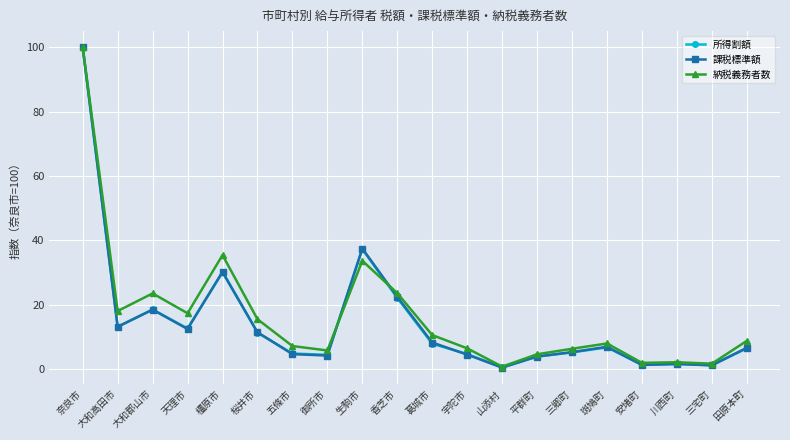

Is the value of 納税義務者数 at 桜井市 greater than the value of 所得割額 at 生駒市?

No